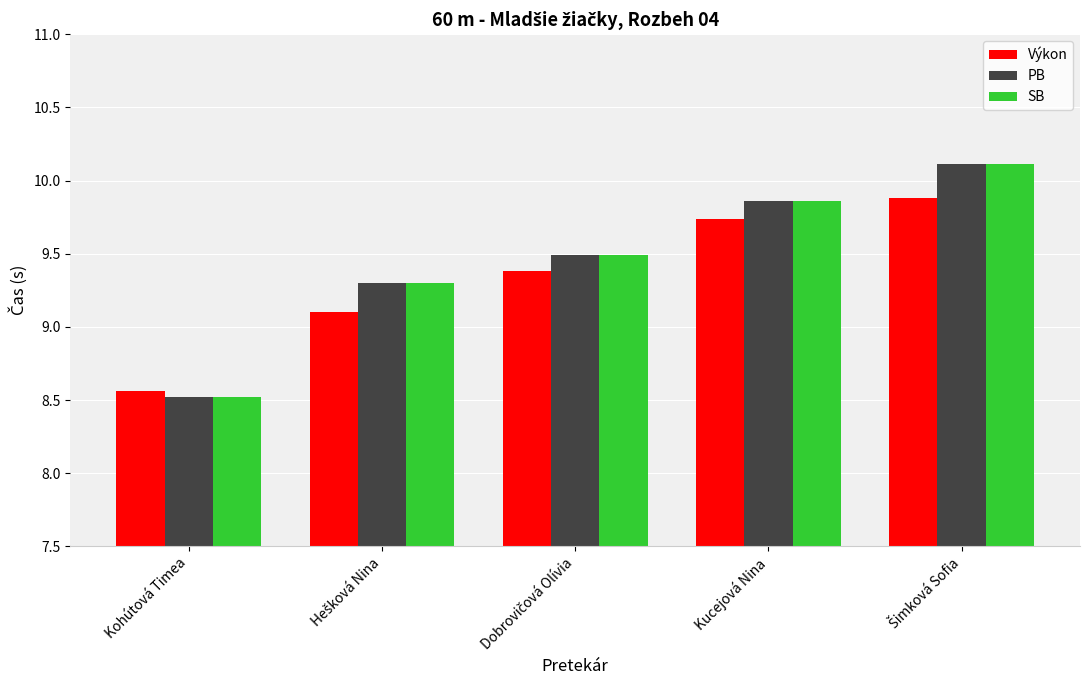

How many bars are there in total?

15